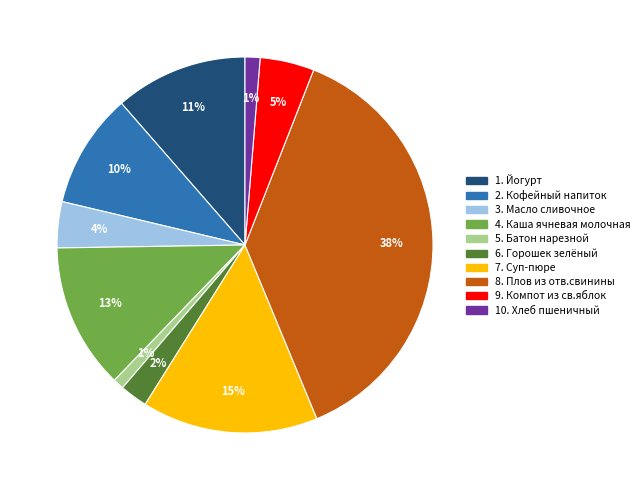

Is there a majority slice in this chart?

No